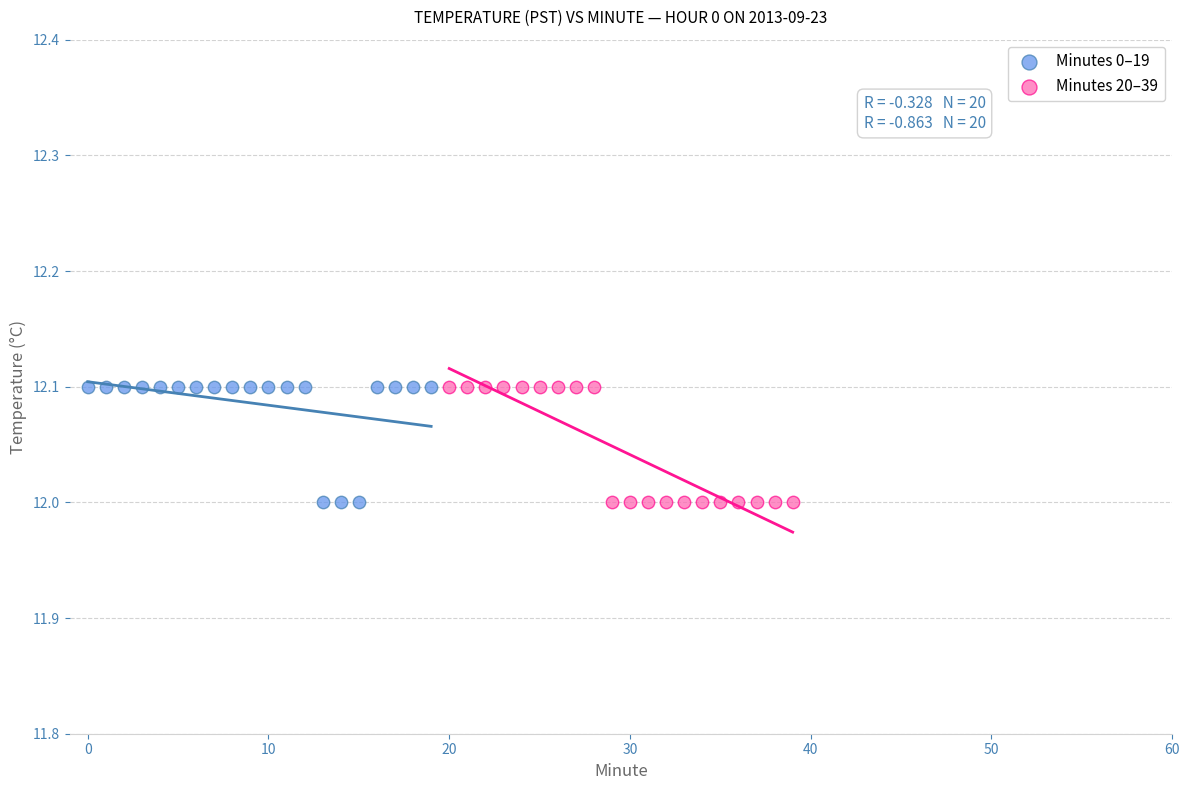

What are all the series names shown in the legend?

Minutes 0–19, Minutes 20–39